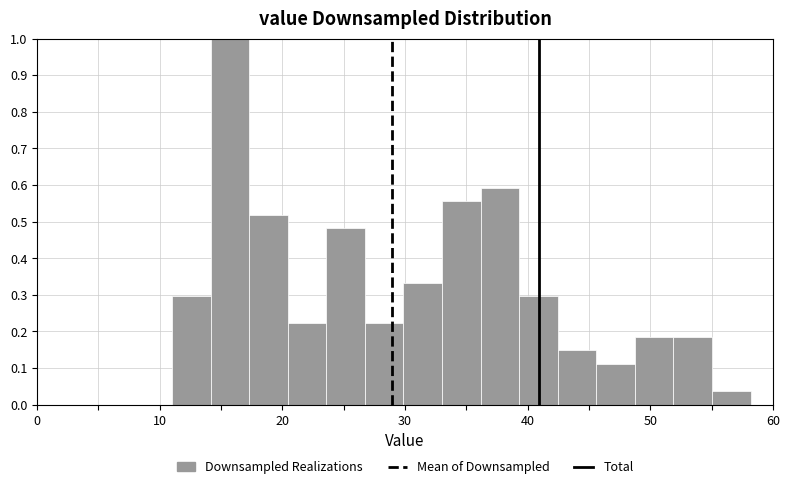

Around what value on the x-axis is the tallest bar? Give the approximate position of its centre, as read against the axis.

16